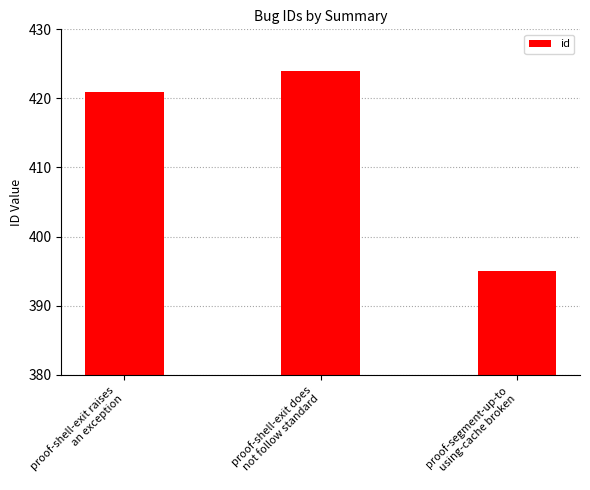

Rank the categories by value from lowest to highest.

proof-segment-up-to
using-cache broken, proof-shell-exit raises
an exception, proof-shell-exit does
not follow standard